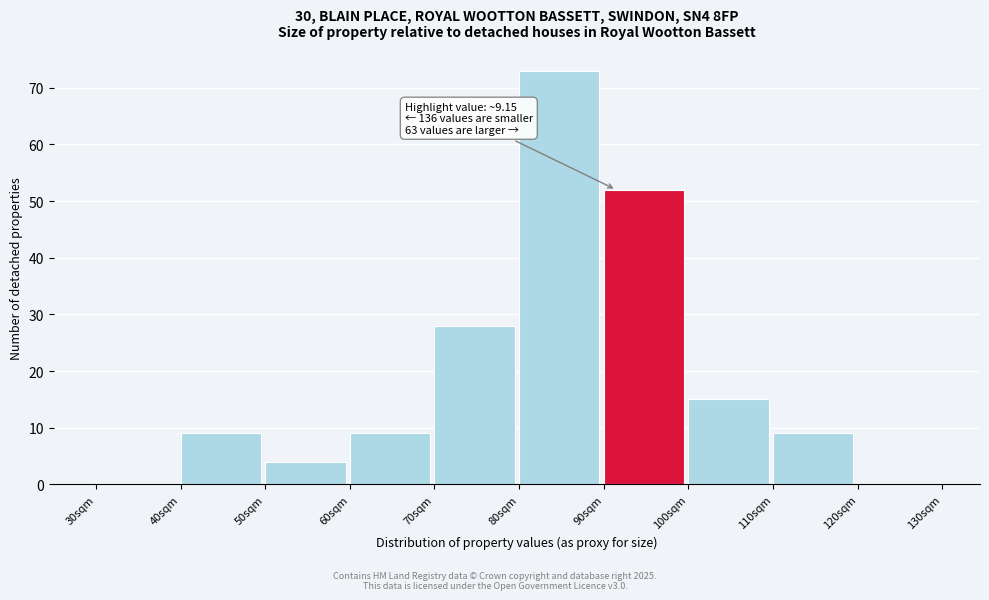

Reading left to right, list all the values displayed in this chart.

30sqm=0	40sqm=9	50sqm=4	60sqm=9	70sqm=28	80sqm=73	90sqm=52	100sqm=15	110sqm=9	120sqm=0